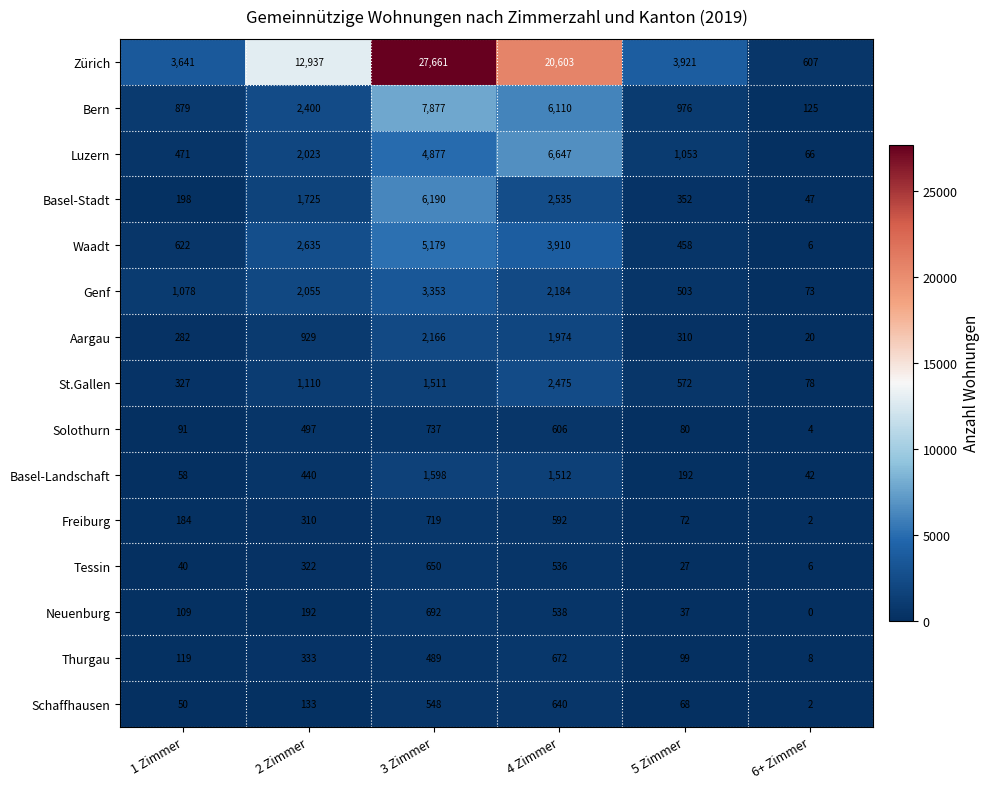

True or false: Thurgau has a value of 119 at 1 Zimmer.

True